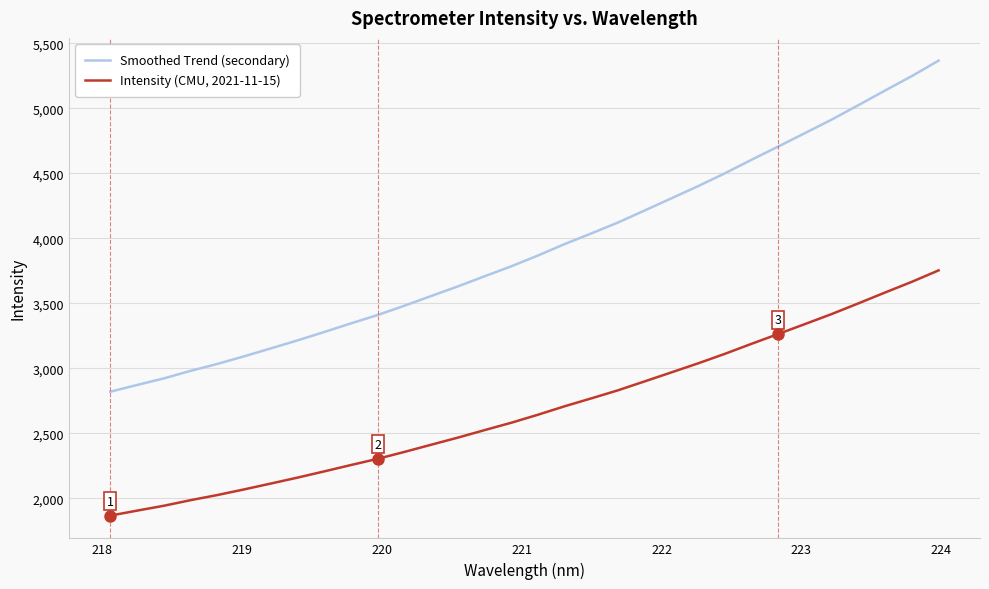

Which series has the largest total across all categories?

Smoothed Trend (secondary)